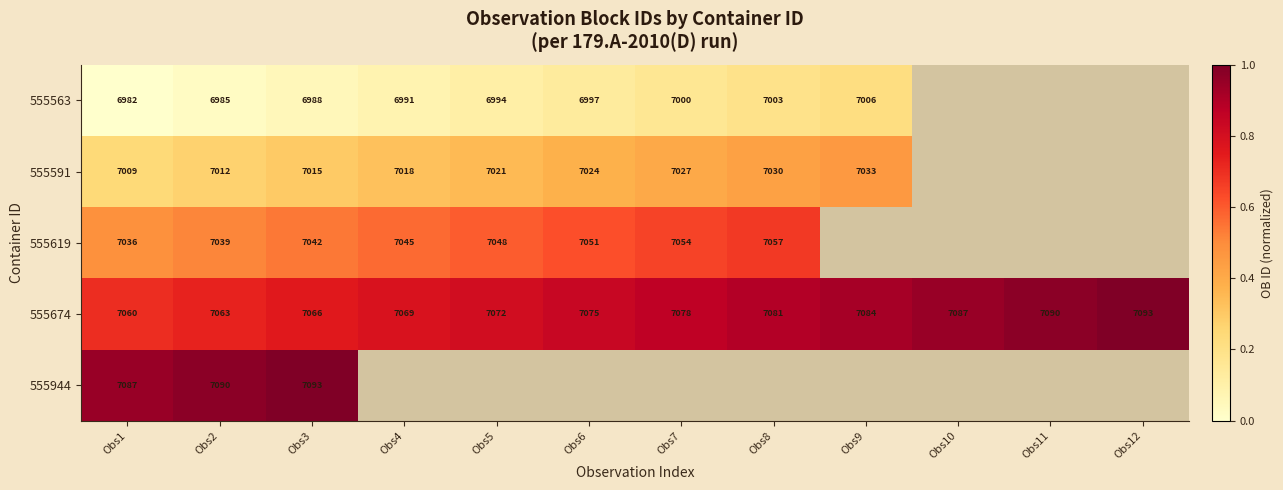

What is the maximum value shown in the chart?

1.0